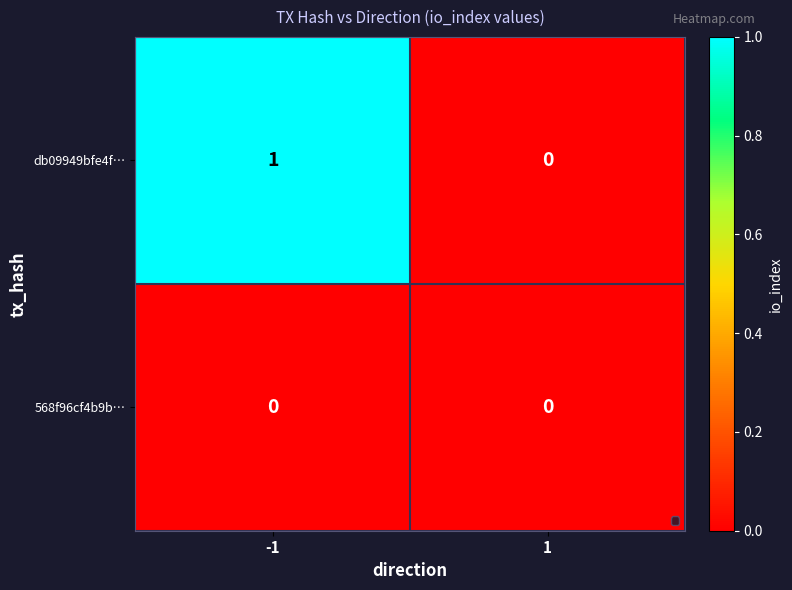

Reading left to right, extract all data points from this chart.

db09949bfe4f…: 1	0
568f96cf4b9b…: 0	0